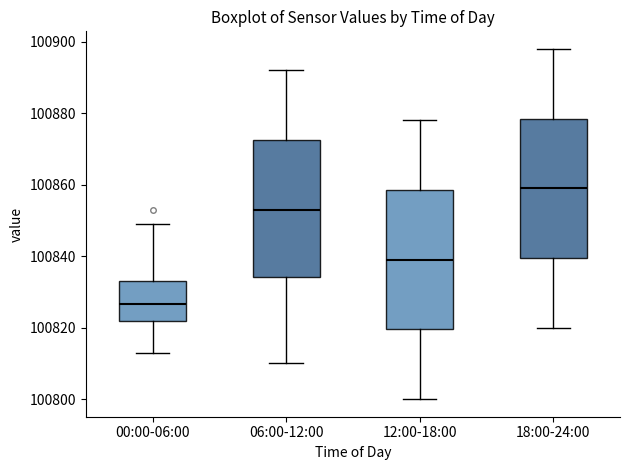

Where does the median line of the box for 00:00-06:00 sit on the y-axis? The values are not printed on the chart, so give them approximately, as read against the axis.

100826